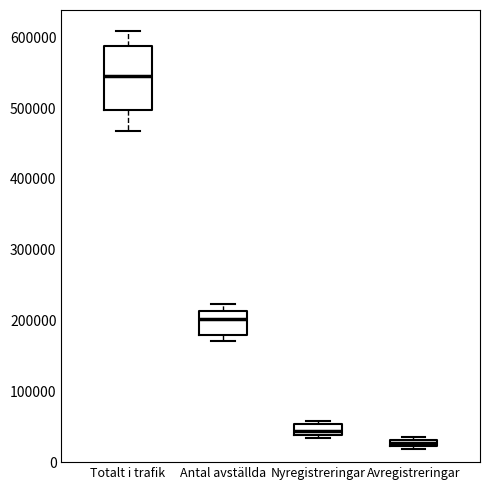

Comparing the boxes themselves (not the whiskers), which one is the tallest?

Totalt i trafik